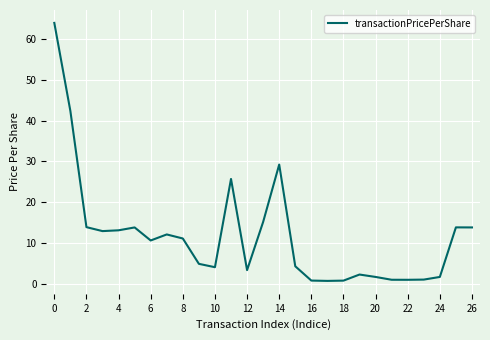

What is the greatest value displayed?

64.0